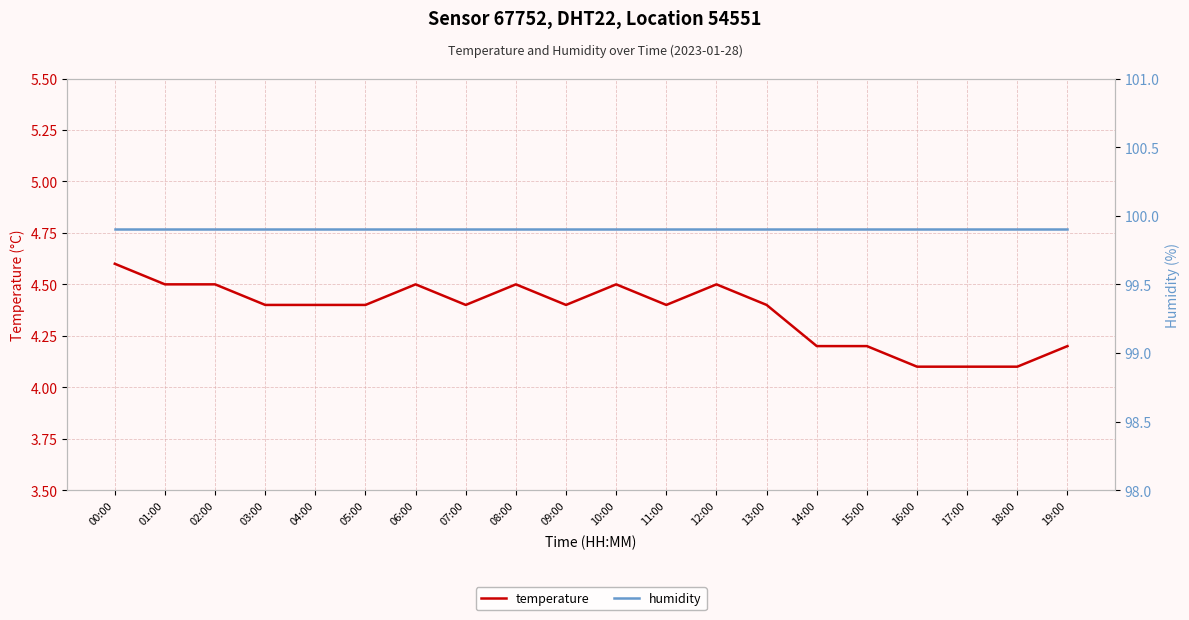

Between 09:00 and 12:00, which is larger?

12:00